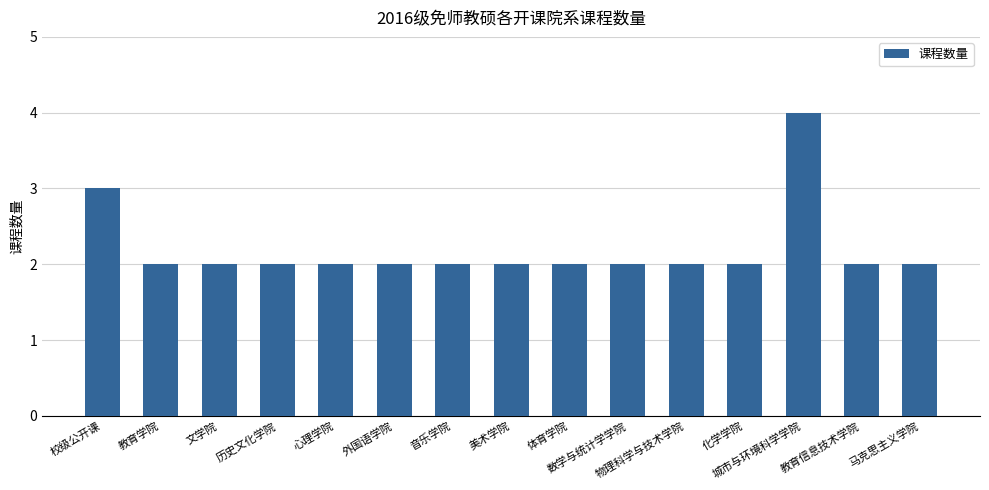

What position from the right is 校级公开课?

15